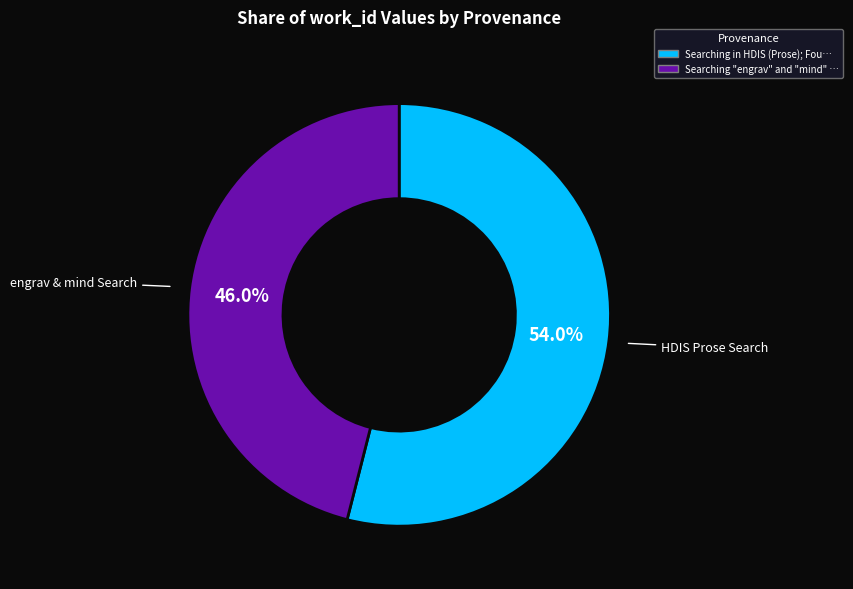

Does any single category account for the majority?

Yes